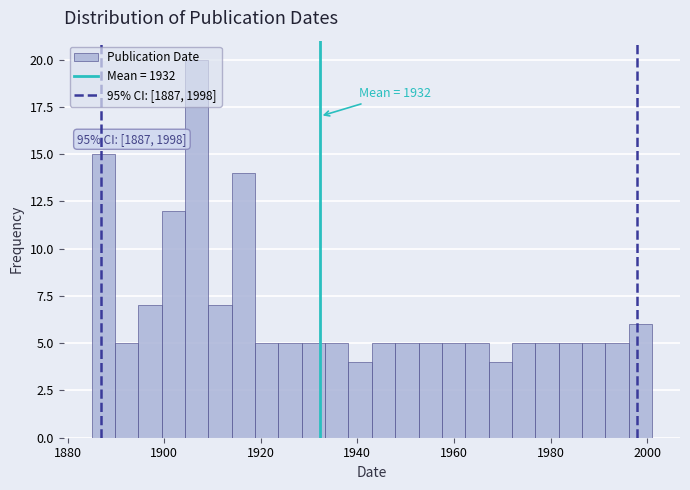

Around what value on the x-axis is the tallest bar? Give the approximate position of its centre, as read against the axis.

1906